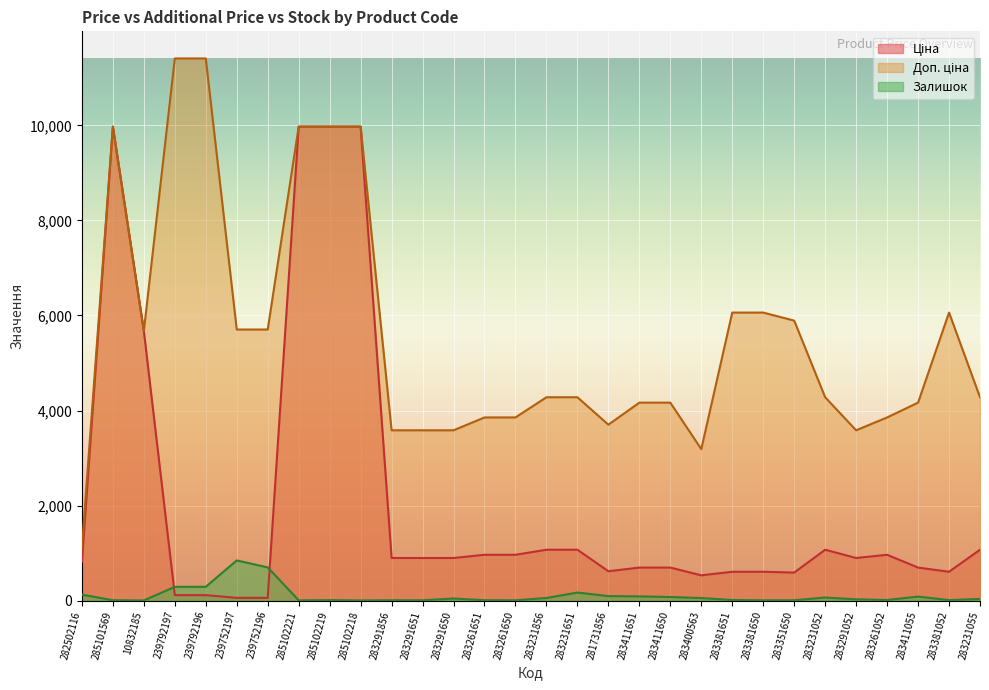

What is the label of the 18th point from the left?

281731856